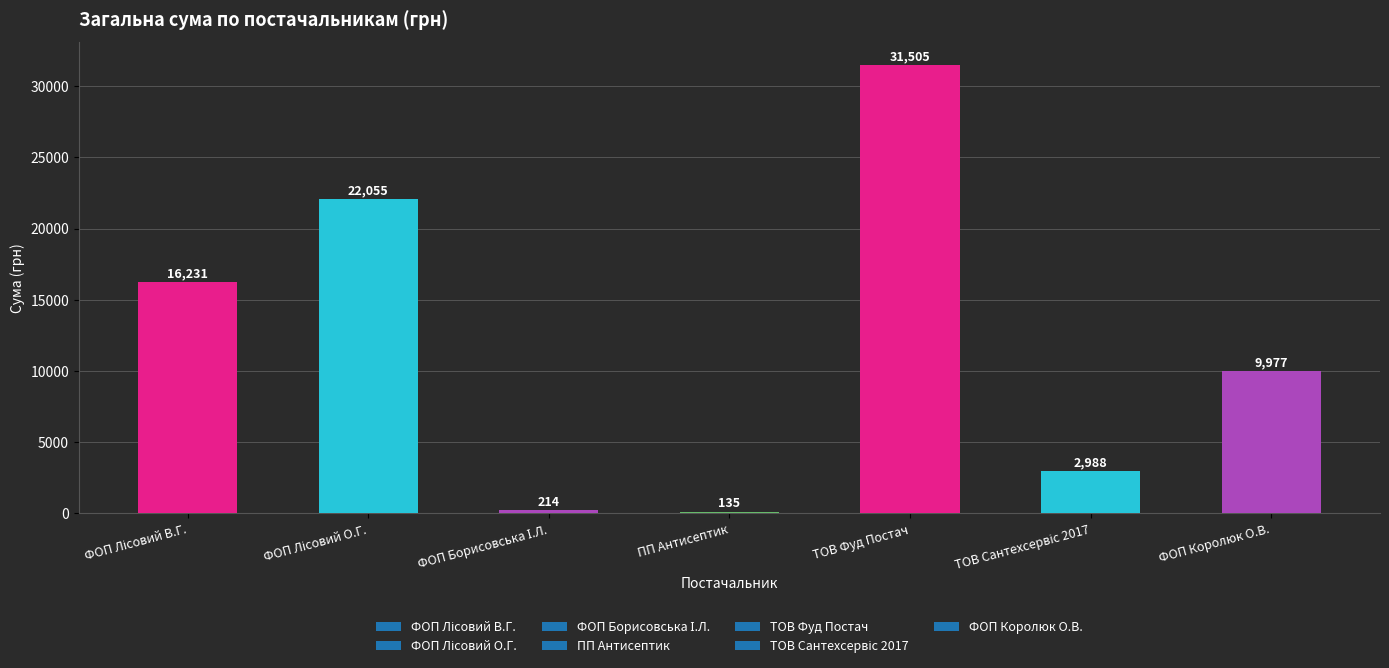

The value at ФОП Королюк О.В. is 9977.0. True or false?

True